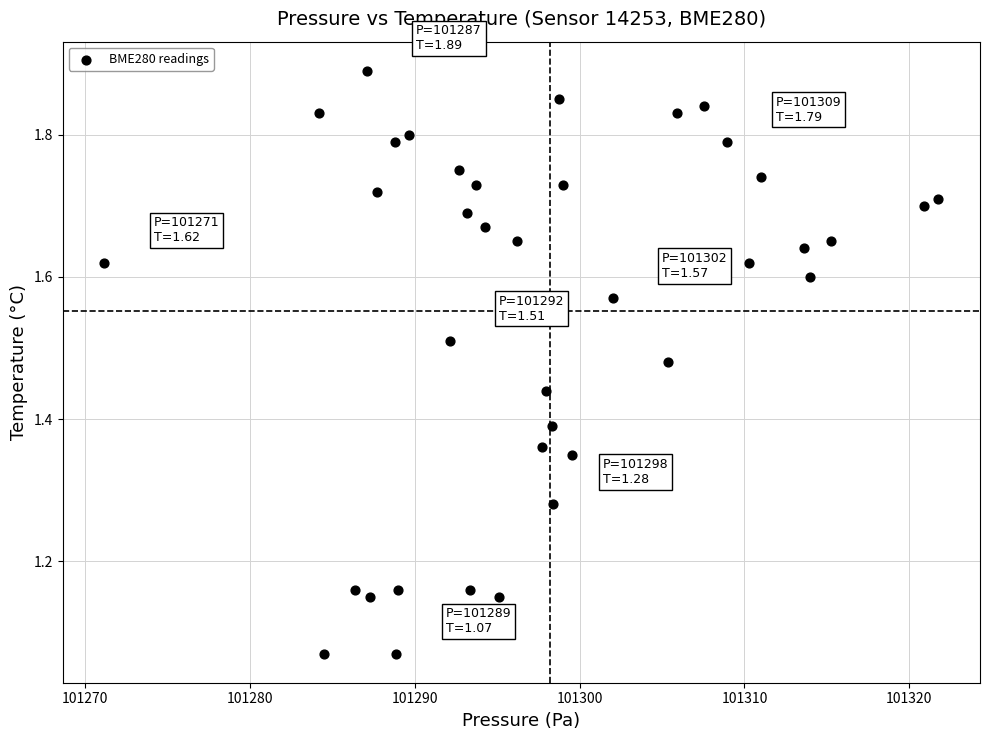

What is the range of X values (max minus min)?

50.6